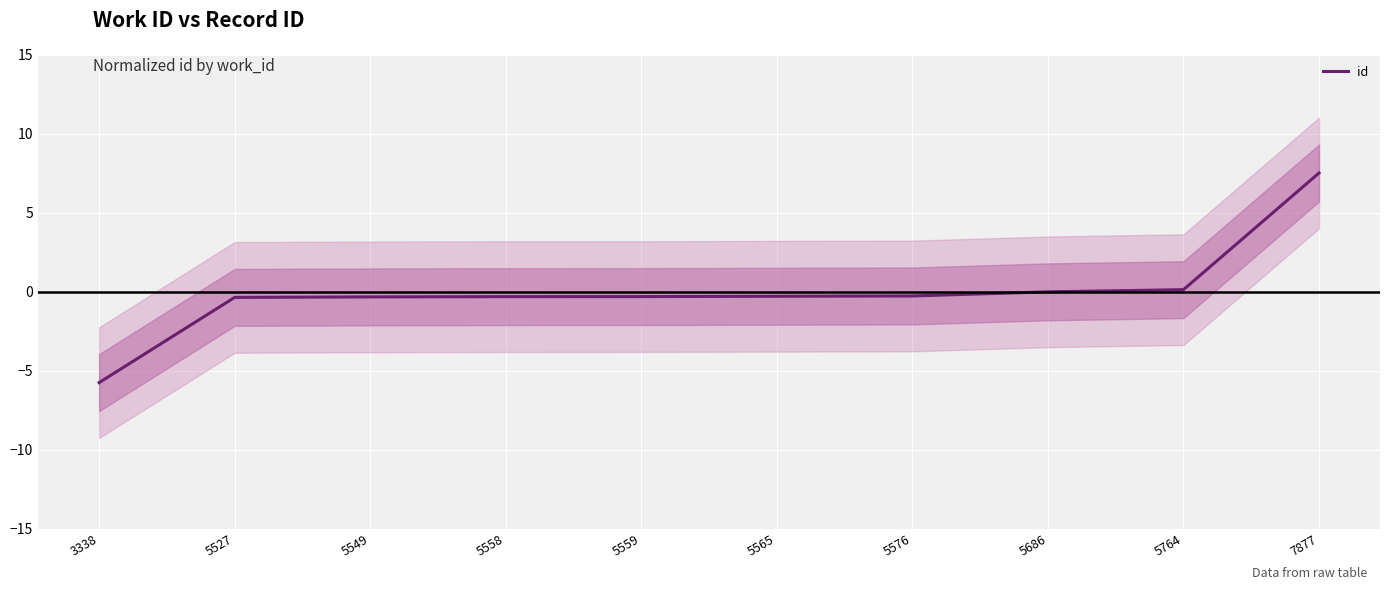

Rank the categories by value from lowest to highest.

3338, 5527, 5549, 5558, 5559, 5565, 5576, 5686, 5764, 7877